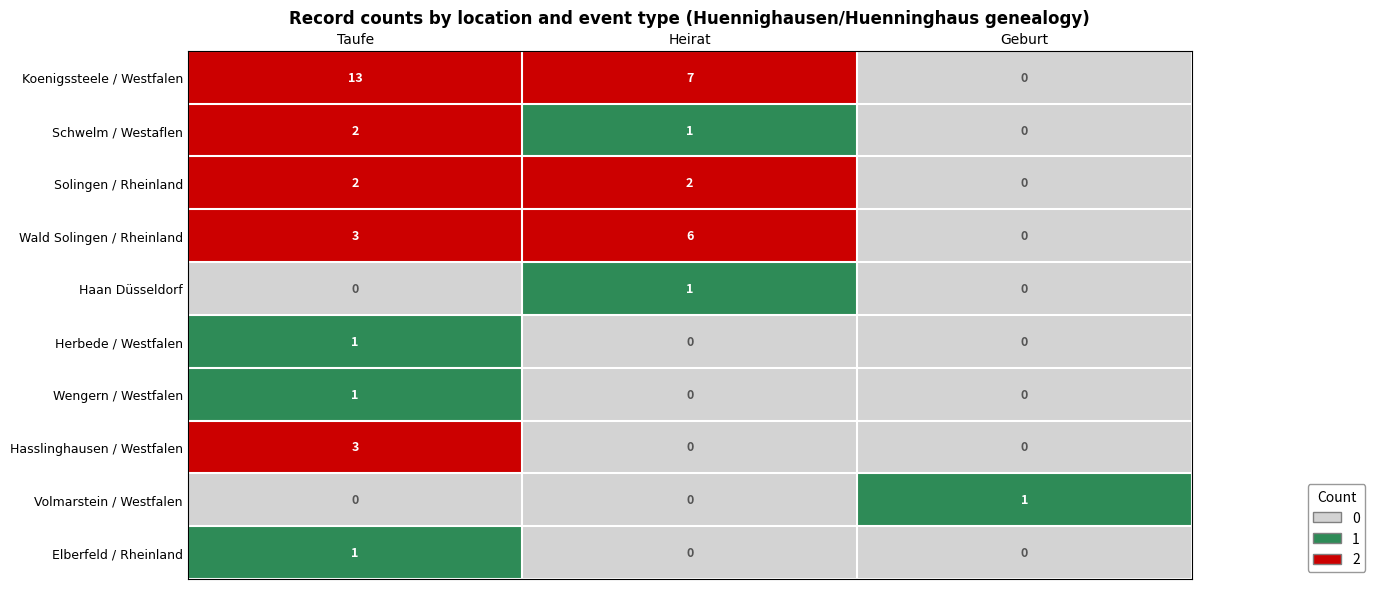

How many series are shown in this chart?

10